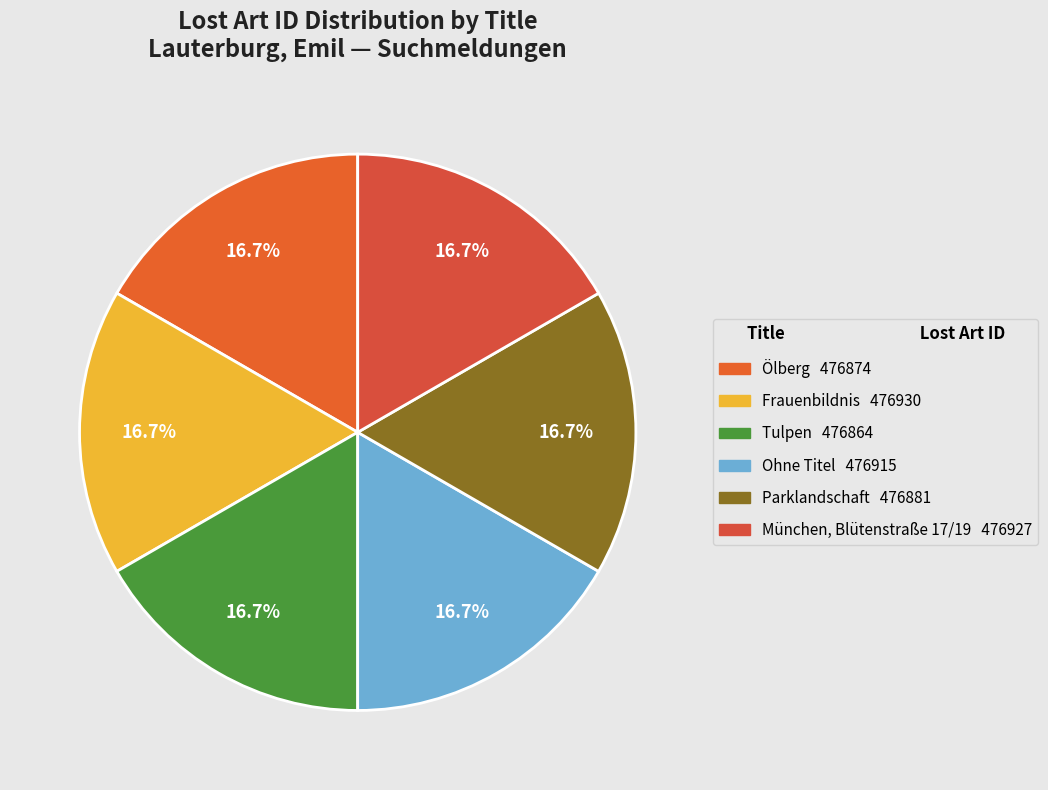

How many slices are in this pie chart?

6